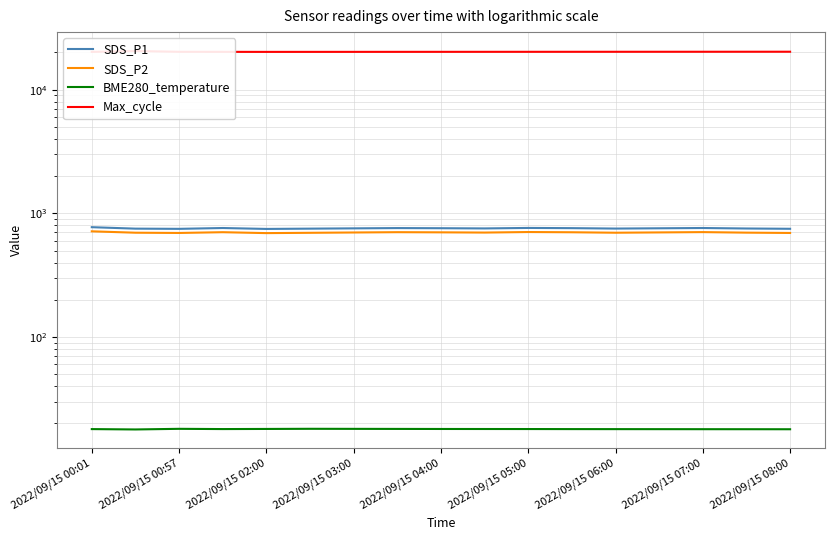

Between 11 and 2022/09/15 07:00, which is larger?

2022/09/15 07:00